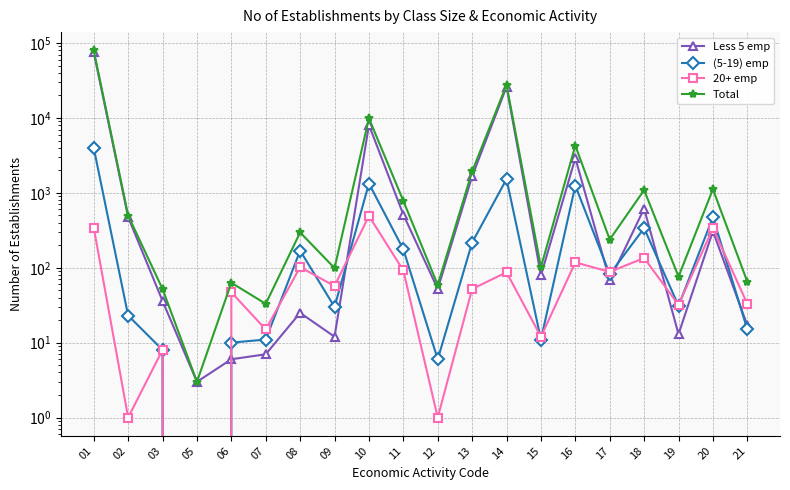

What are all the series names shown in the legend?

Less 5 emp, (5-19) emp, 20+ emp, Total